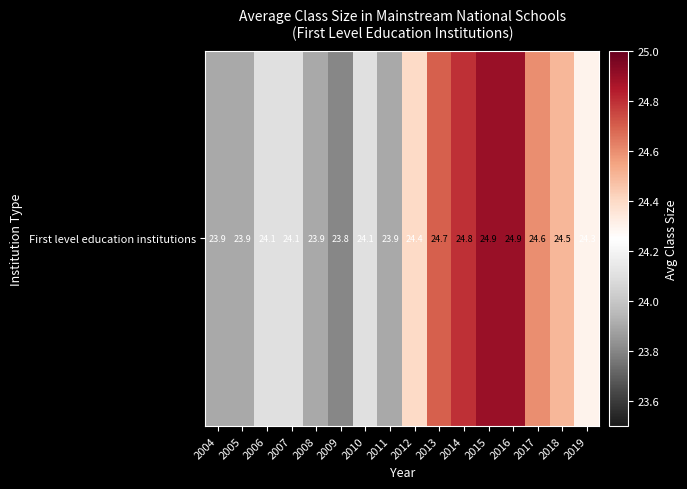

What is the smallest value displayed?

23.8